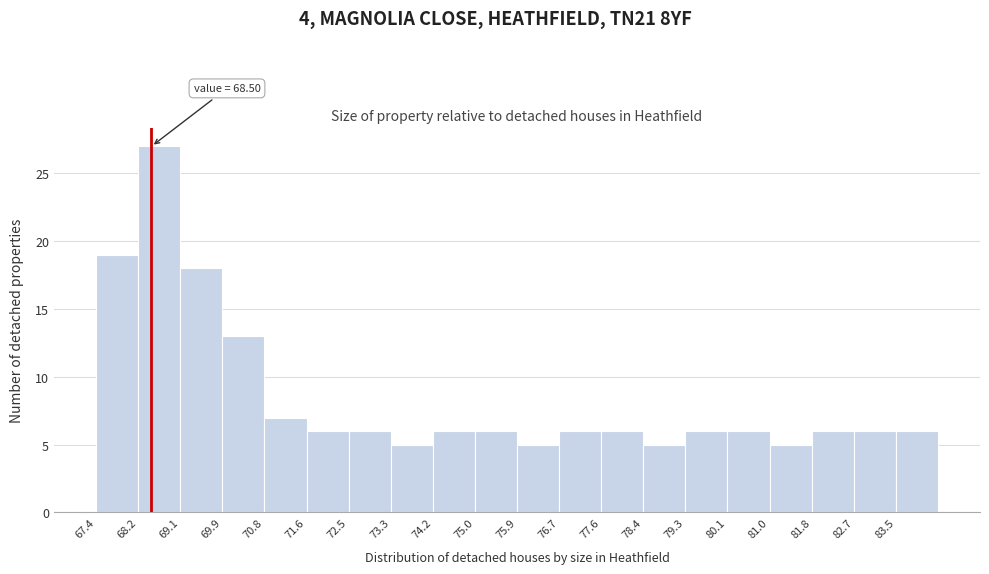

Which range on the x-axis has the tallest bar?

68.2 to 69.1